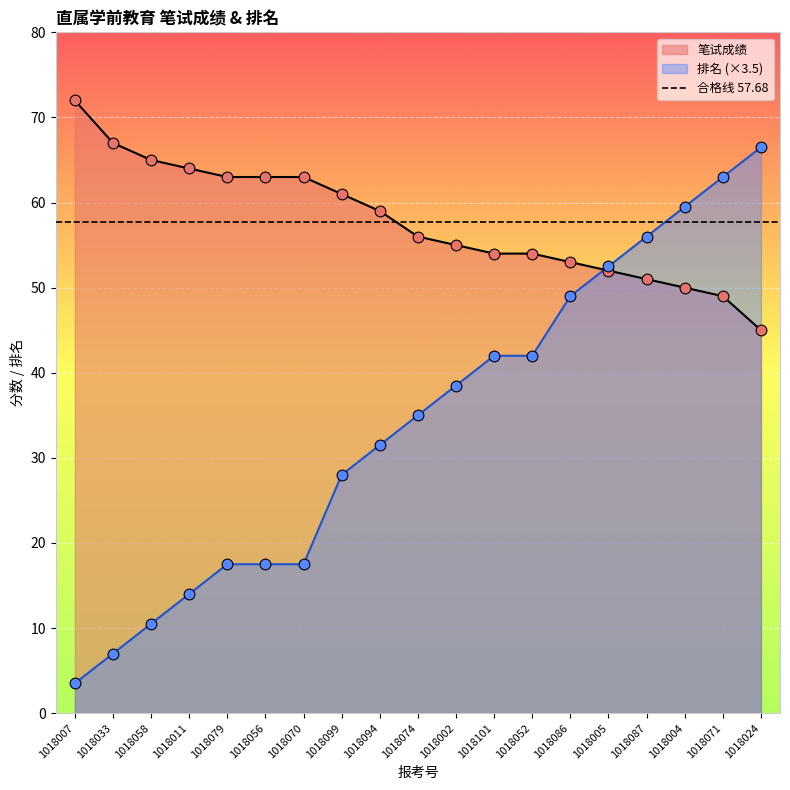

Which series reaches the maximum Y coordinate?

笔试成绩